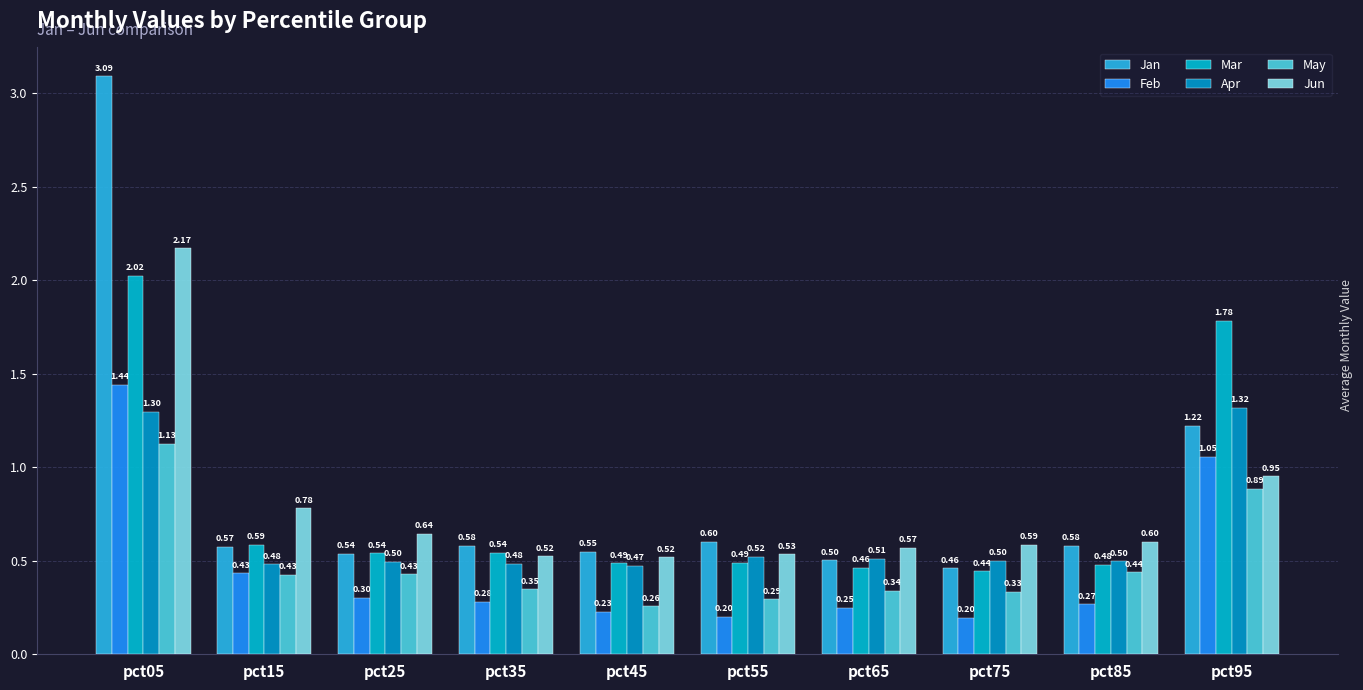

The value of Mar at pct95 is 3.1. True or false?

False